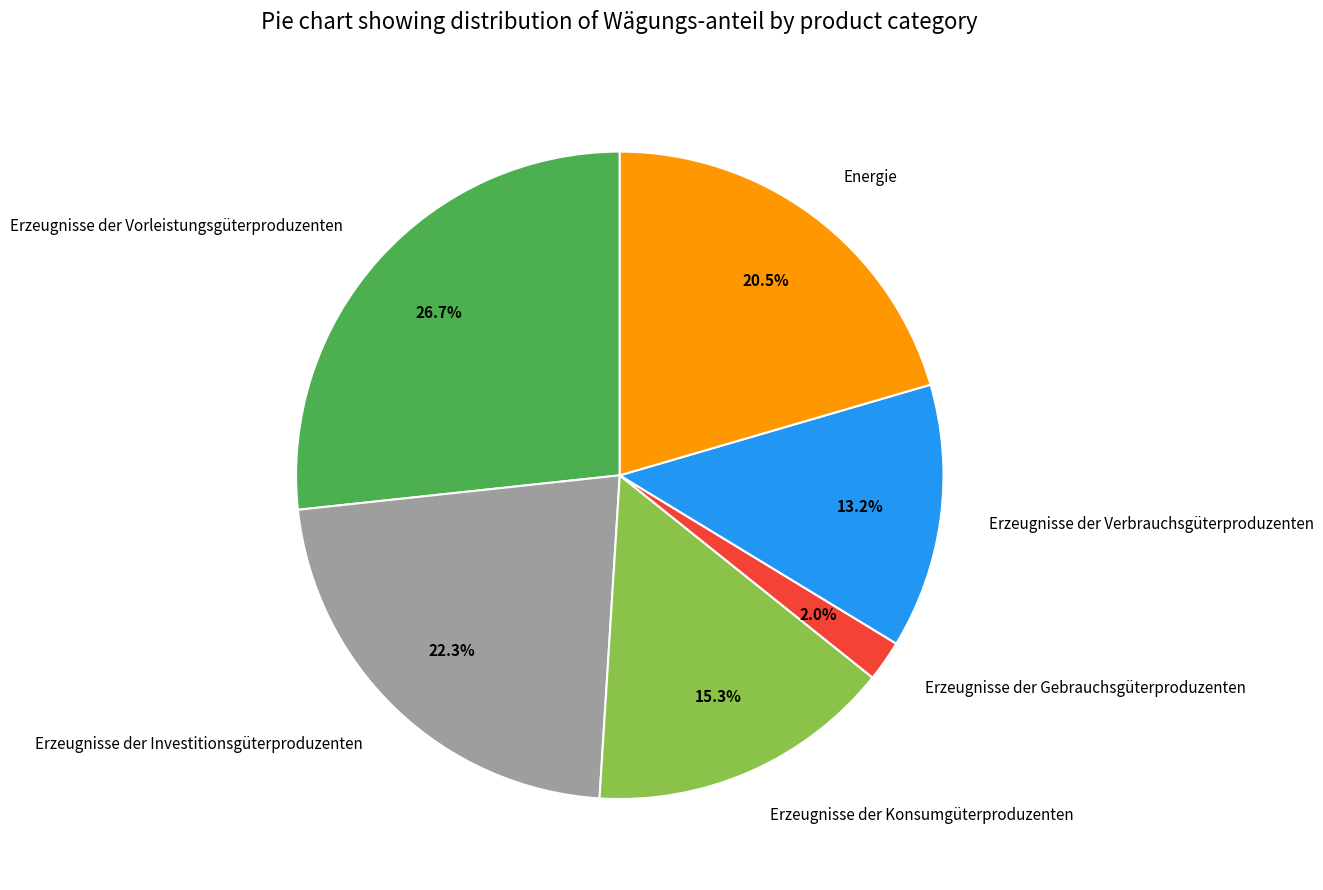

How many segments does this pie chart have?

6